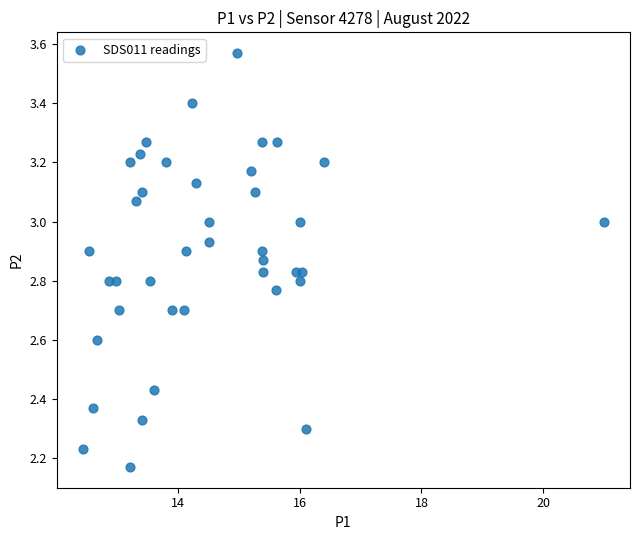

What is the range of Y values (max minus min)?

1.4